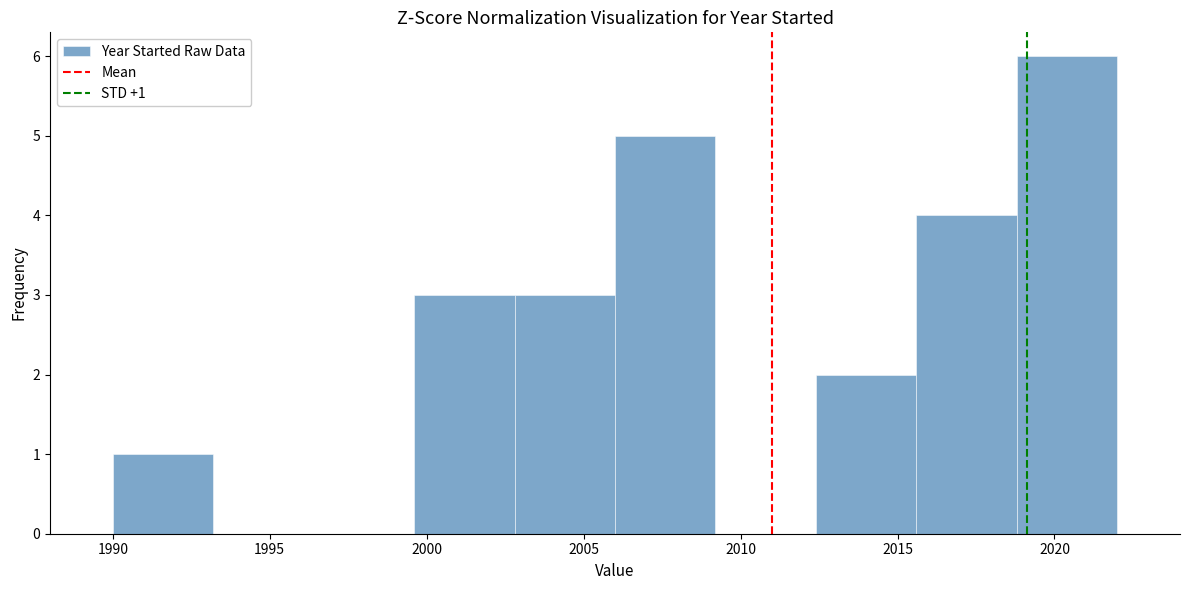

Over which range of the x-axis is the bar tallest?

2018.8 to 2022.0